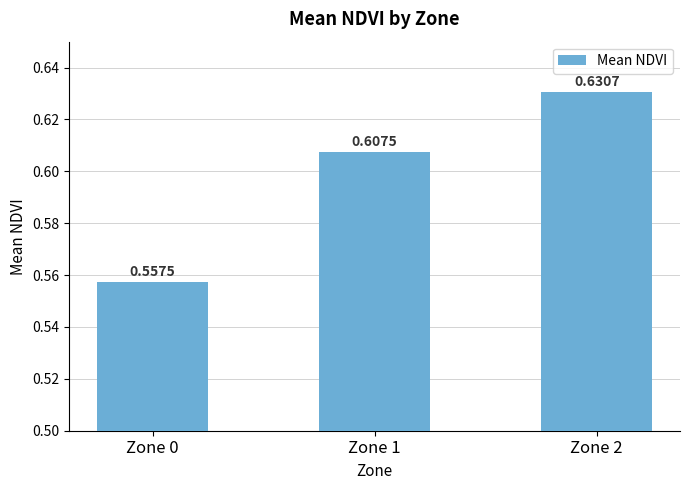

Between Zone 1 and Zone 2, which is larger?

Zone 2